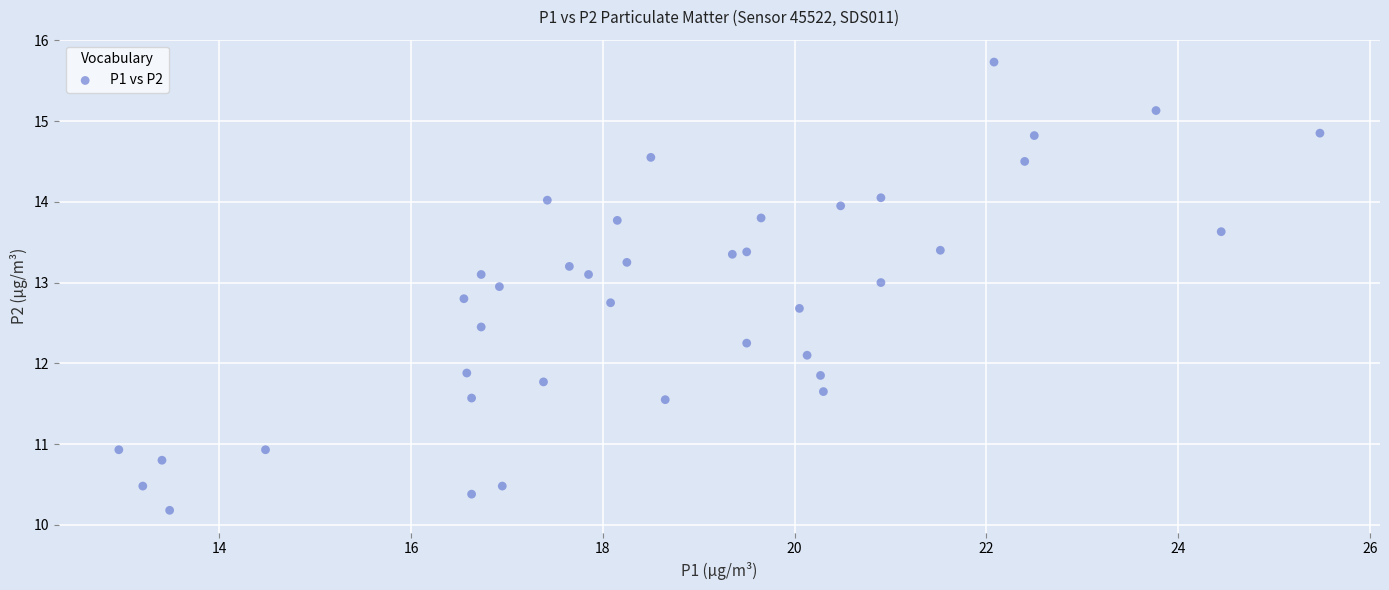

What is the range of X values (max minus min)?

12.5